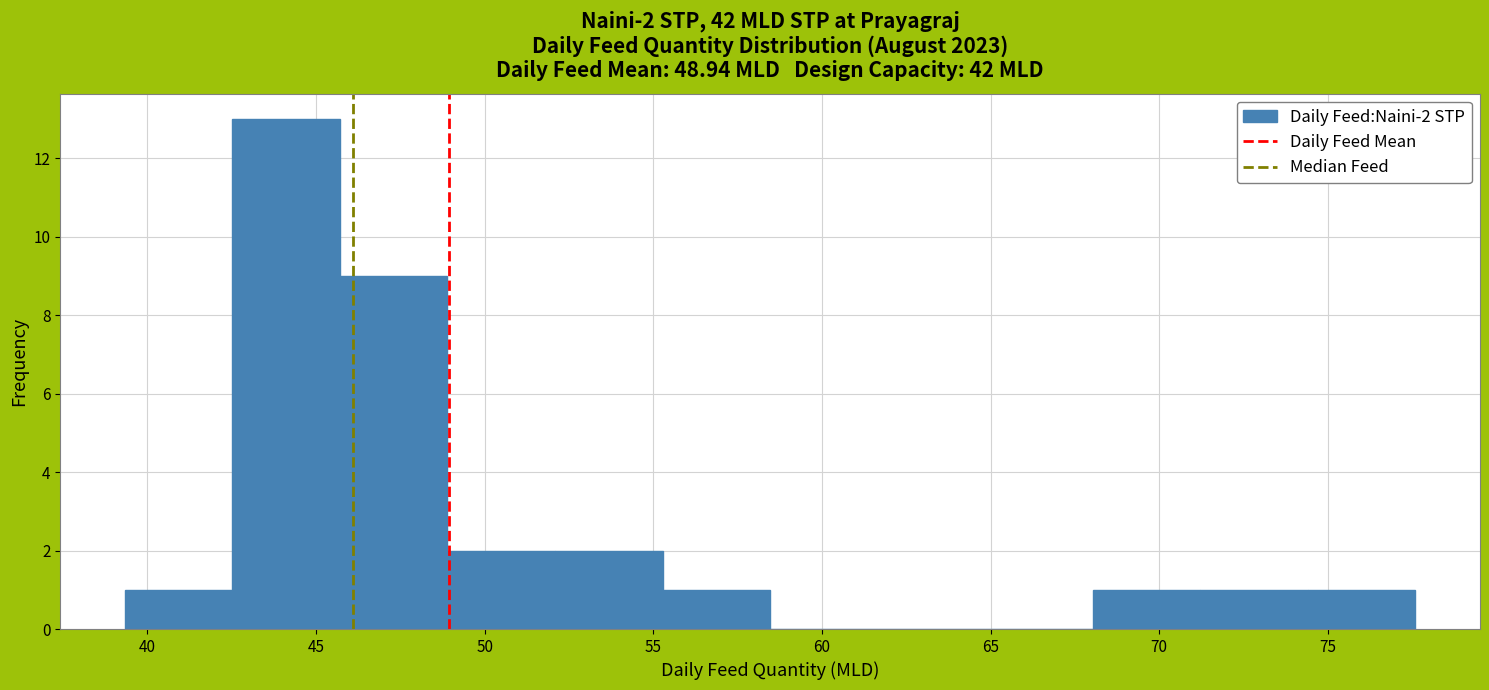

Which range on the x-axis has the tallest bar?

42.5 to 45.5